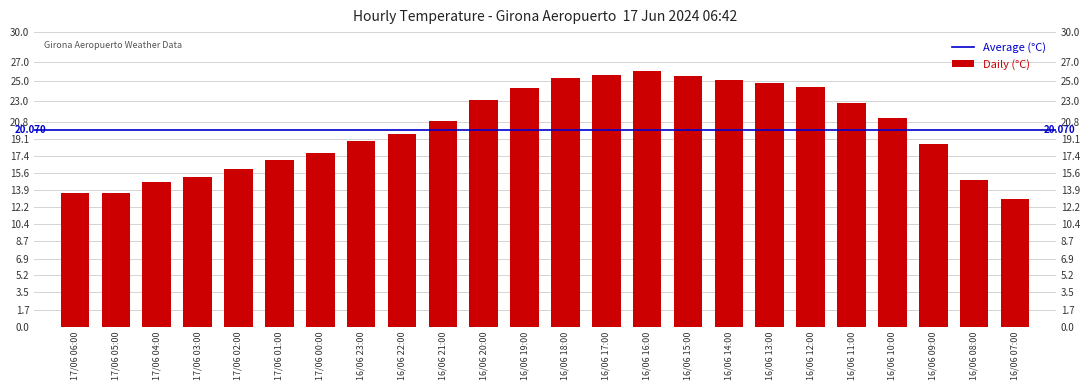

List the labels in order of value, largest first.

16/06 16:00, 16/06 17:00, 16/06 15:00, 16/06 18:00, 16/06 14:00, 16/06 13:00, 16/06 12:00, 16/06 19:00, 16/06 20:00, 16/06 11:00, 16/06 10:00, 16/06 21:00, 16/06 22:00, 16/06 23:00, 16/06 09:00, 17/06 00:00, 17/06 01:00, 17/06 02:00, 17/06 03:00, 16/06 08:00, 17/06 04:00, 17/06 06:00, 17/06 05:00, 16/06 07:00